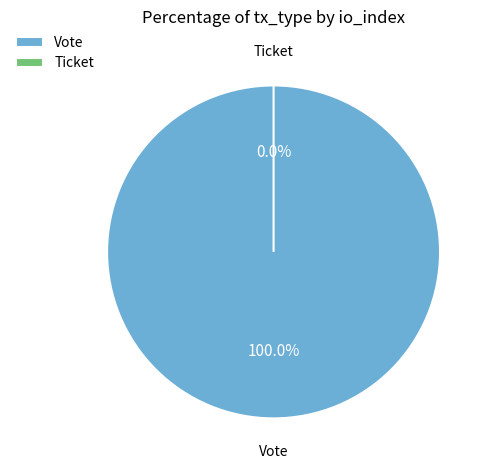

Which slice is the smallest?

Ticket